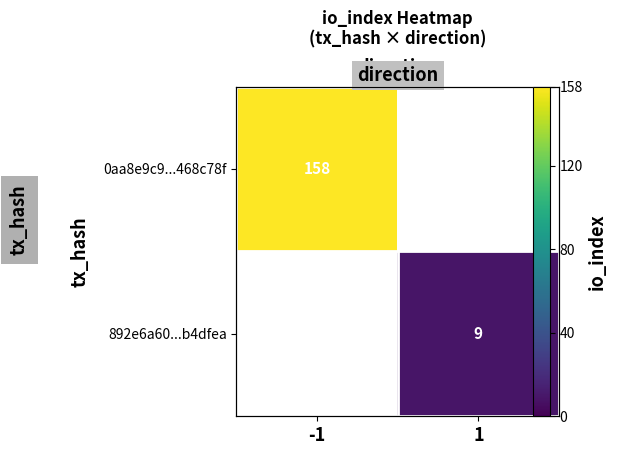

Rank the series at 1 from highest to lowest value.

0aa8e9c9...468c78f, 892e6a60...b4dfea